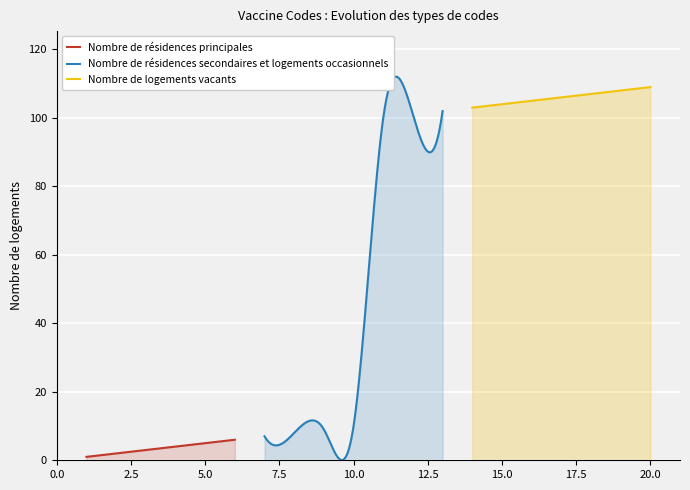

True or false: Nombre de résidences principales and Nombre de logements vacants cross at least once.

False